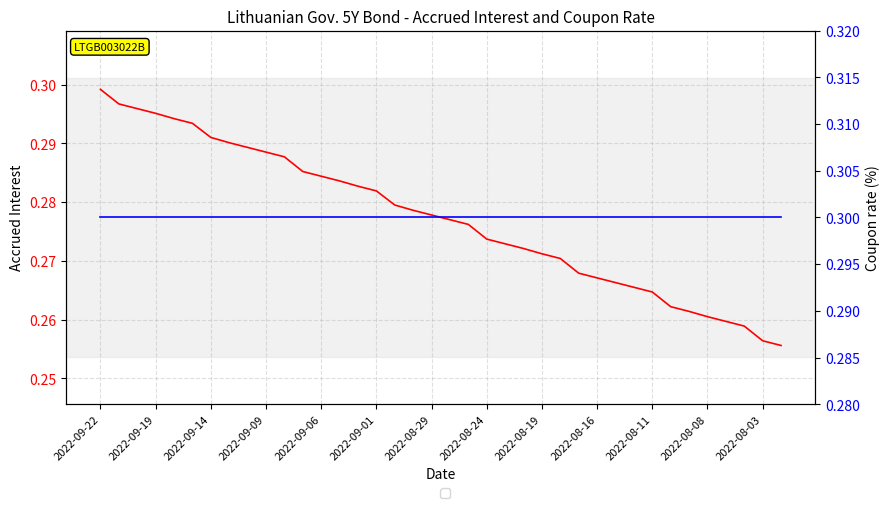

How many categories are shown in the chart?

38